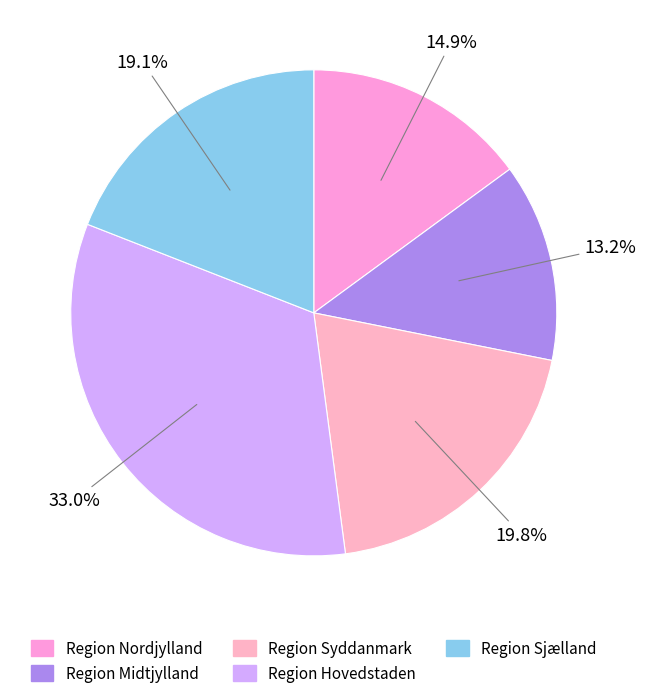

How much of the chart is everything except Region Midtjylland?

86.8%